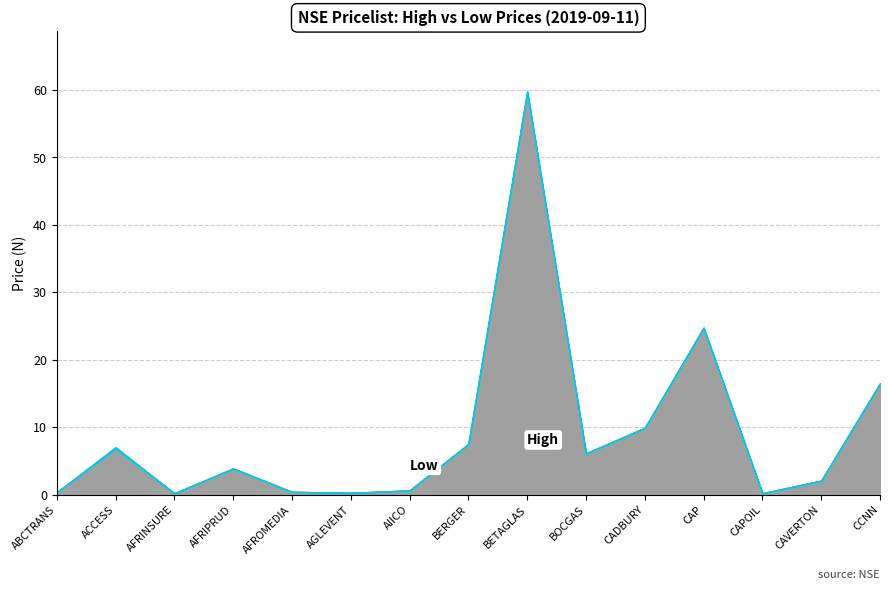

How many lines are shown in the chart?

2